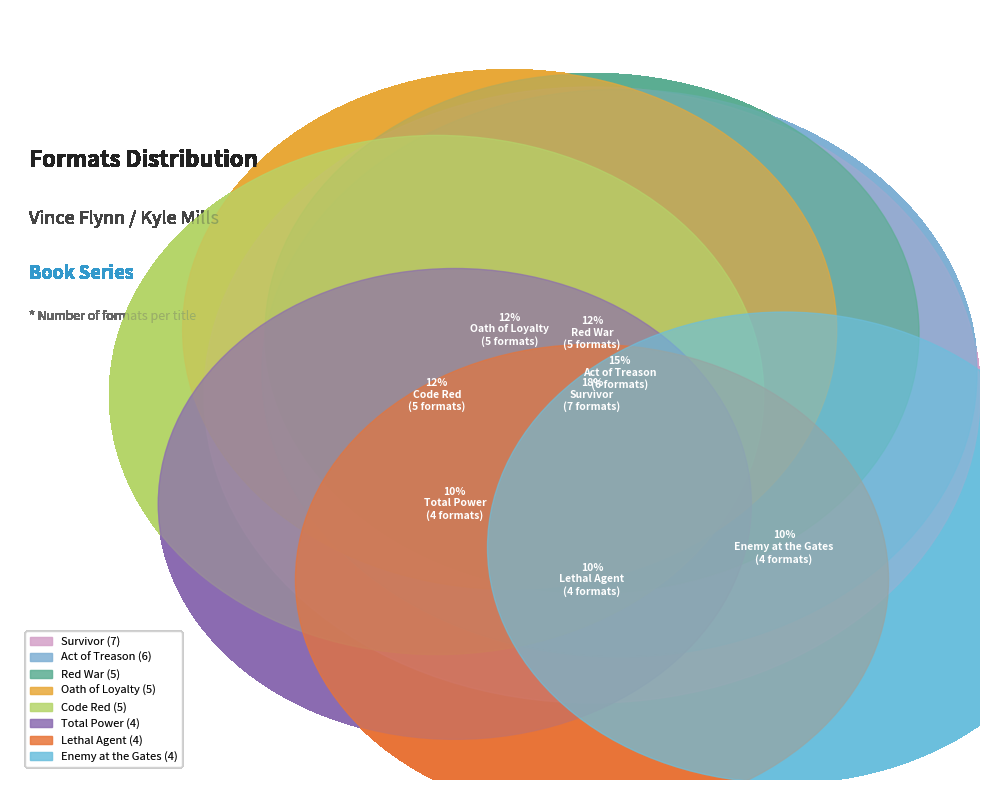

Rank the categories by value from lowest to highest.

Enemy at the Gates, Total Power, Lethal Agent, Oath of Loyalty, Code Red, Red War, Act of Treason, Survivor